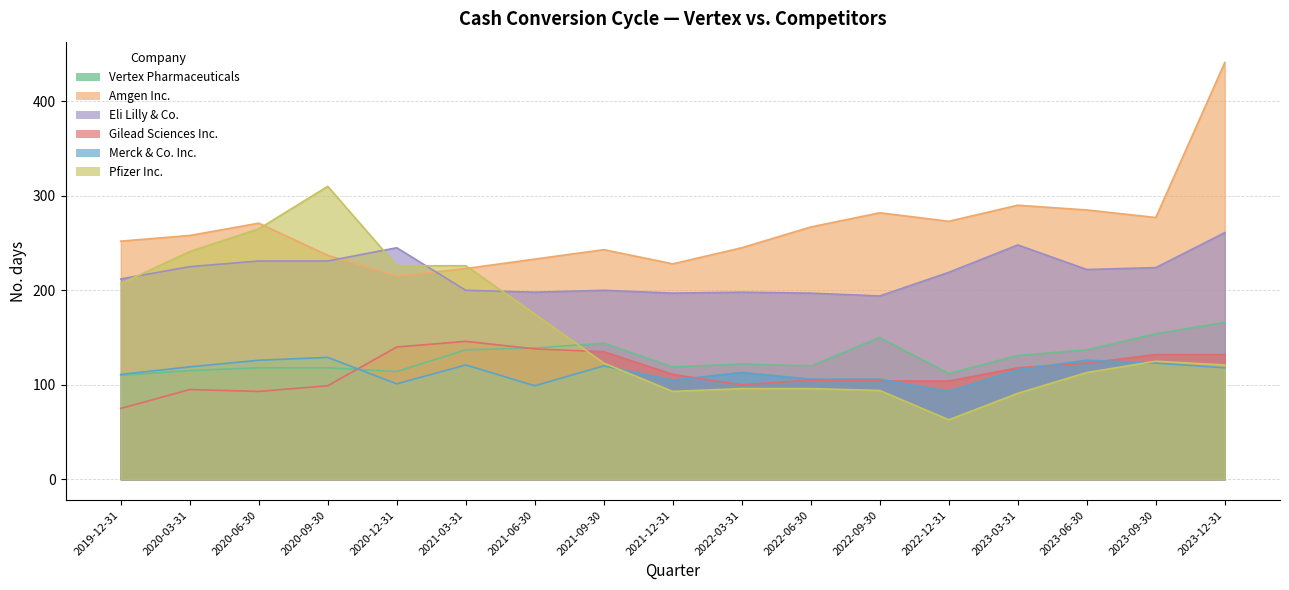

True or false: Vertex Pharmaceuticals has more than 1 points higher than both neighbors.

True